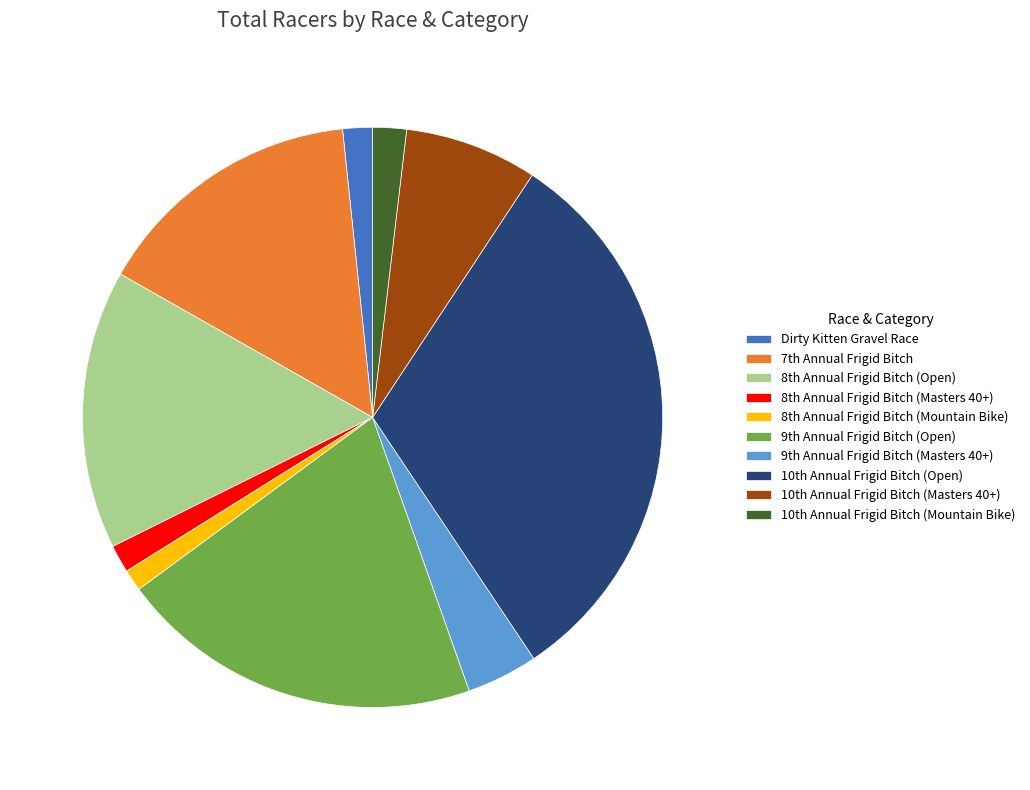

Does any single category account for the majority?

No